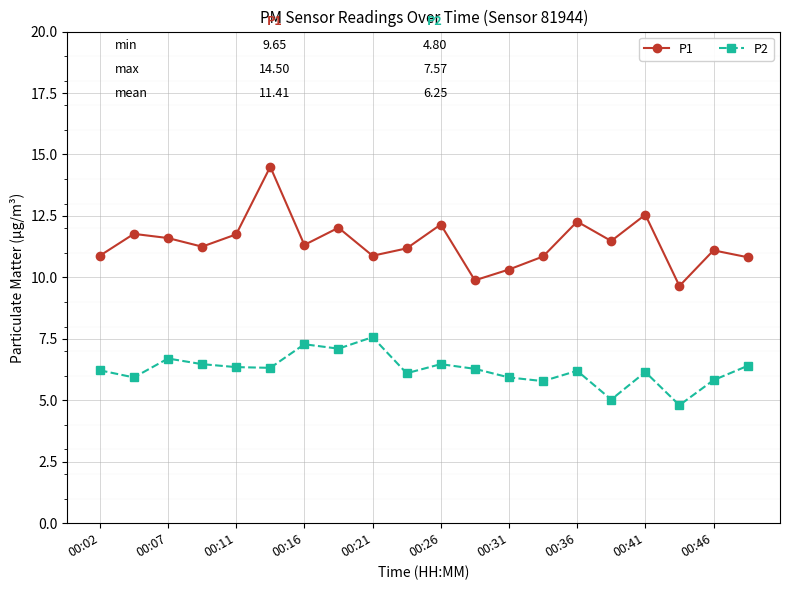

True or false: P2 and P1 cross at least once.

False